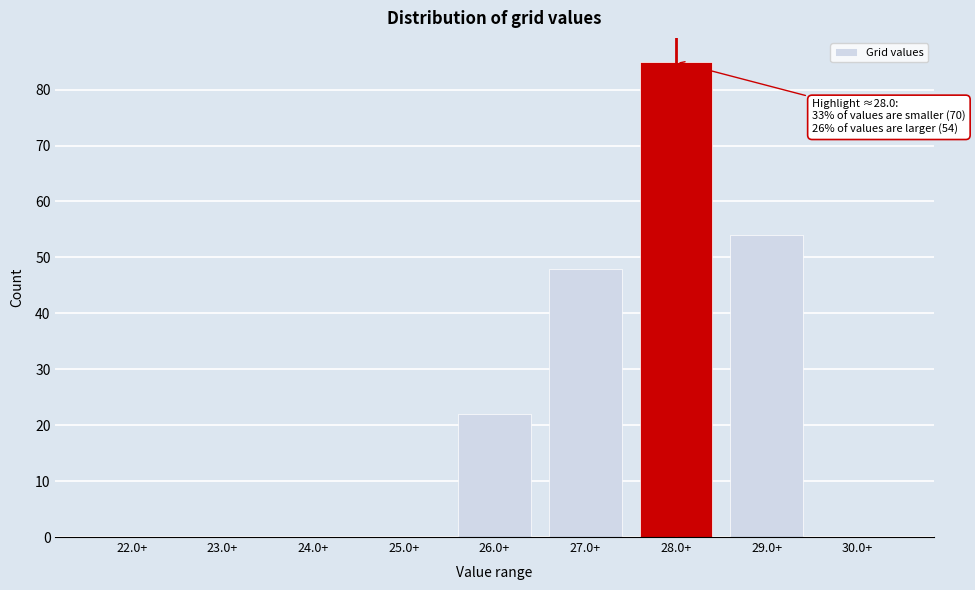

Reading left to right, extract all data points from this chart.

22.0+=0	23.0+=0	24.0+=0	25.0+=0	26.0+=22	27.0+=48	28.0+=85	29.0+=54	30.0+=0